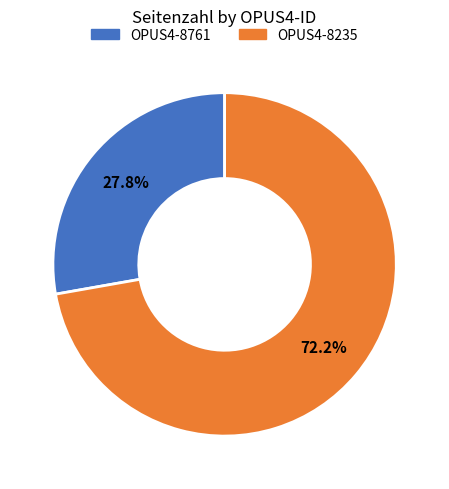

Which category has the smallest portion of the pie?

OPUS4-8761